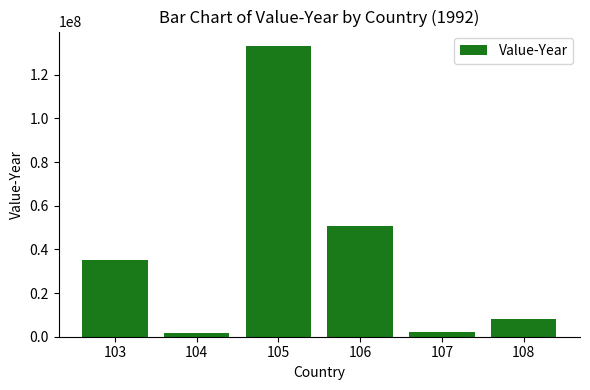

What is the sum of the values at 107 and 106?

53207400